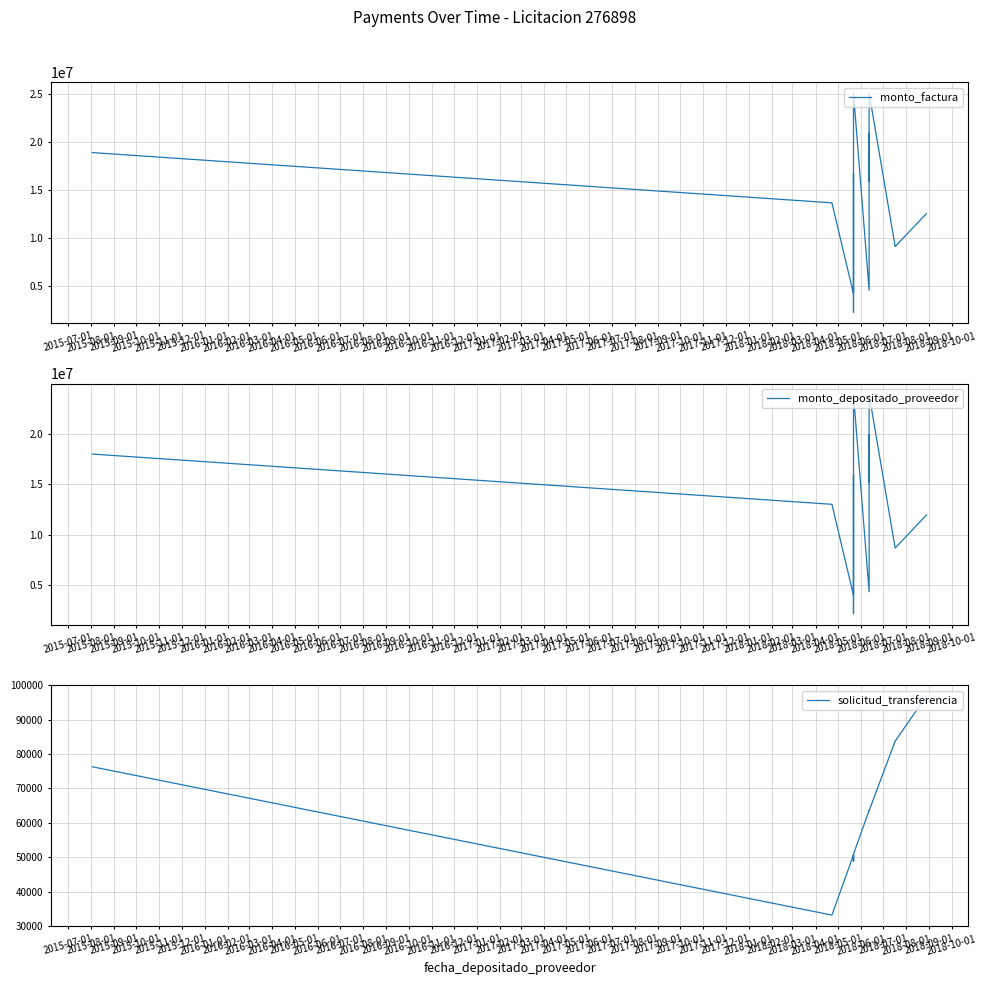

How many values in the monto_depositado_proveedor series are below 12990031?

7